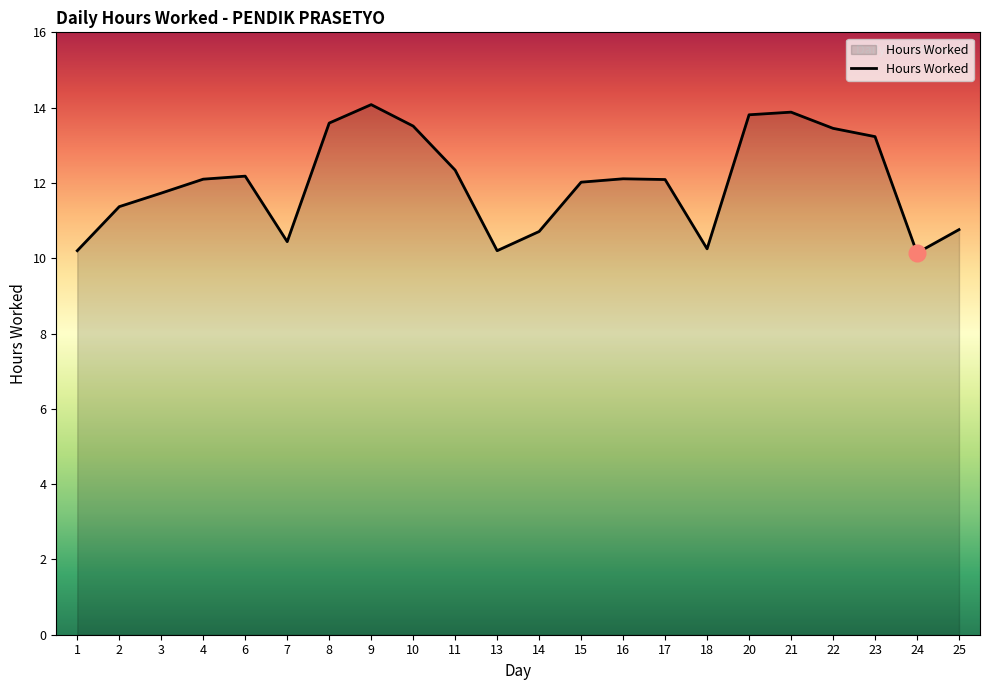

What is the change in value from 14 to 17?

+1.4